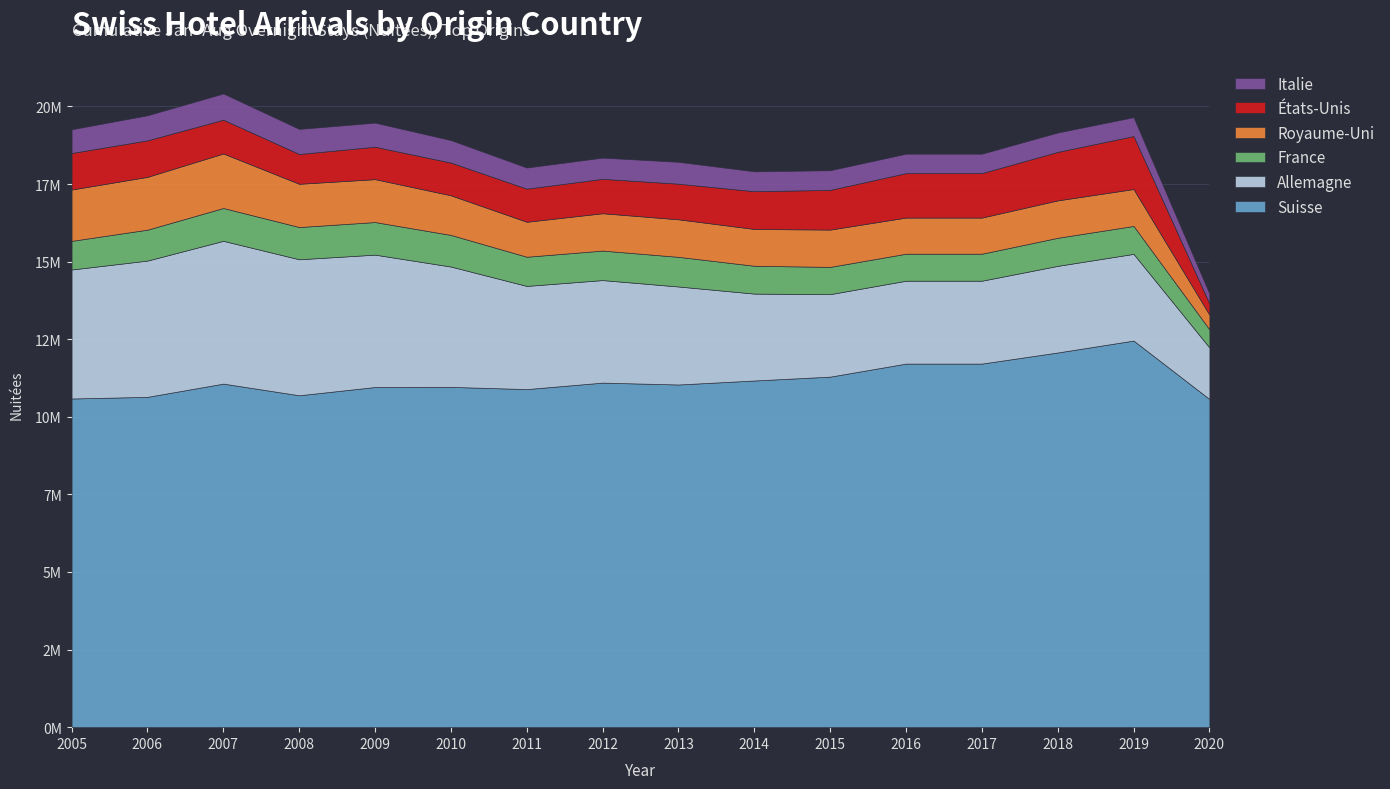

Which has a higher value, 2015 or 2014?

2015